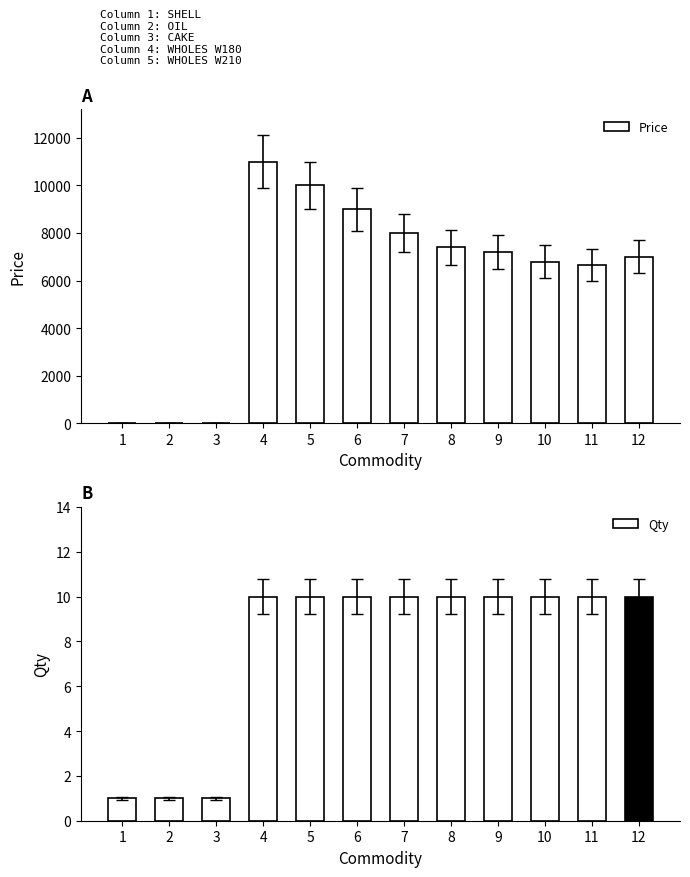

What is the difference between the maximum and second lowest values in the Price series?

10995.2